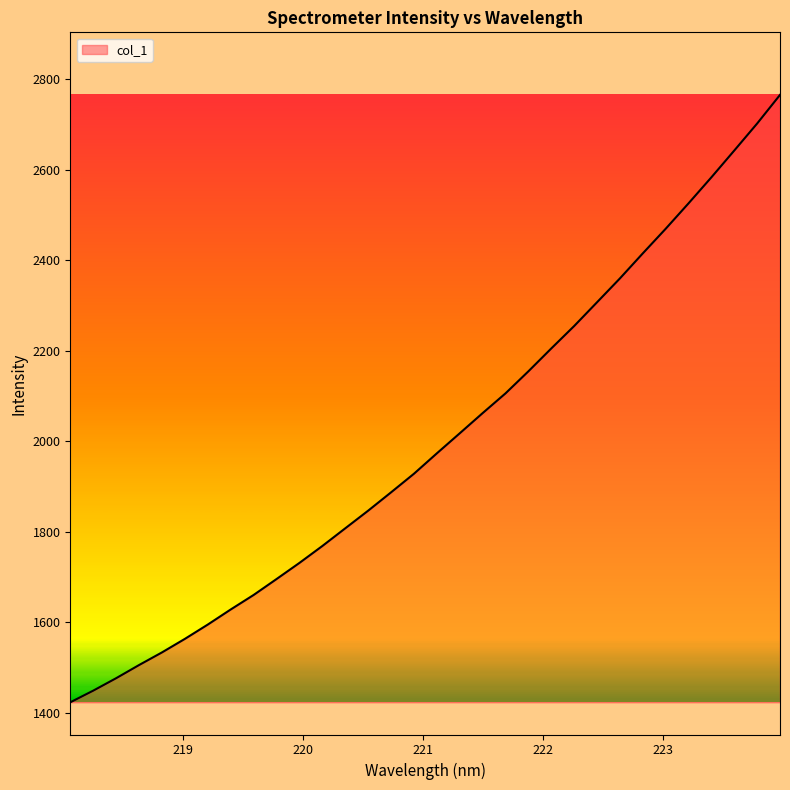

What is the sum of all values?

64043.7